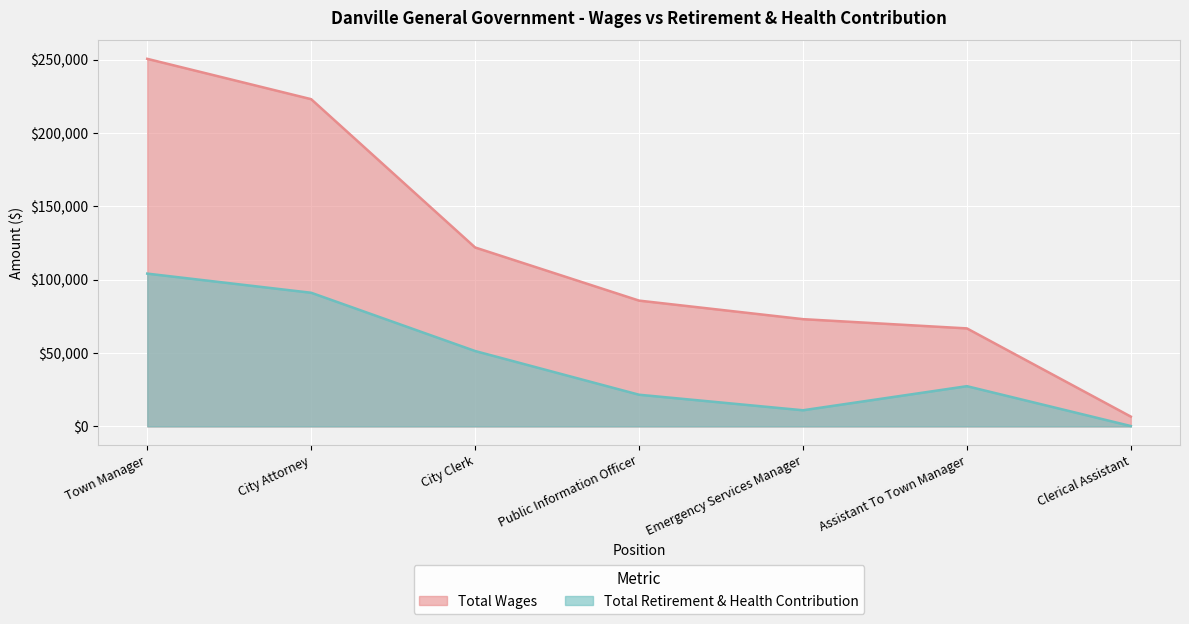

What position from the right is Clerical Assistant?

1